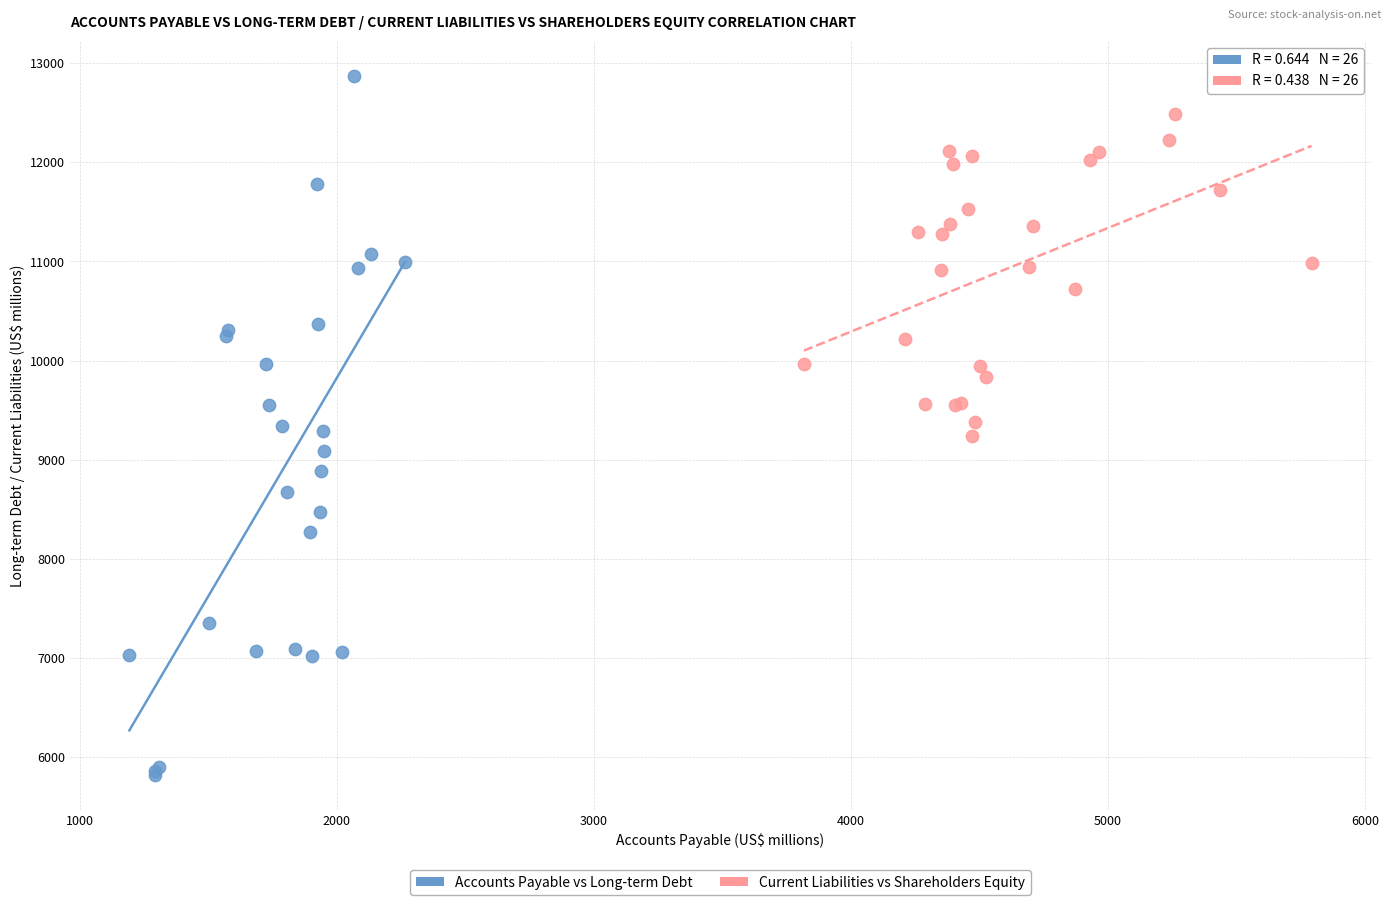

Which series reaches the minimum Y coordinate?

Accounts Payable vs Long-term Debt